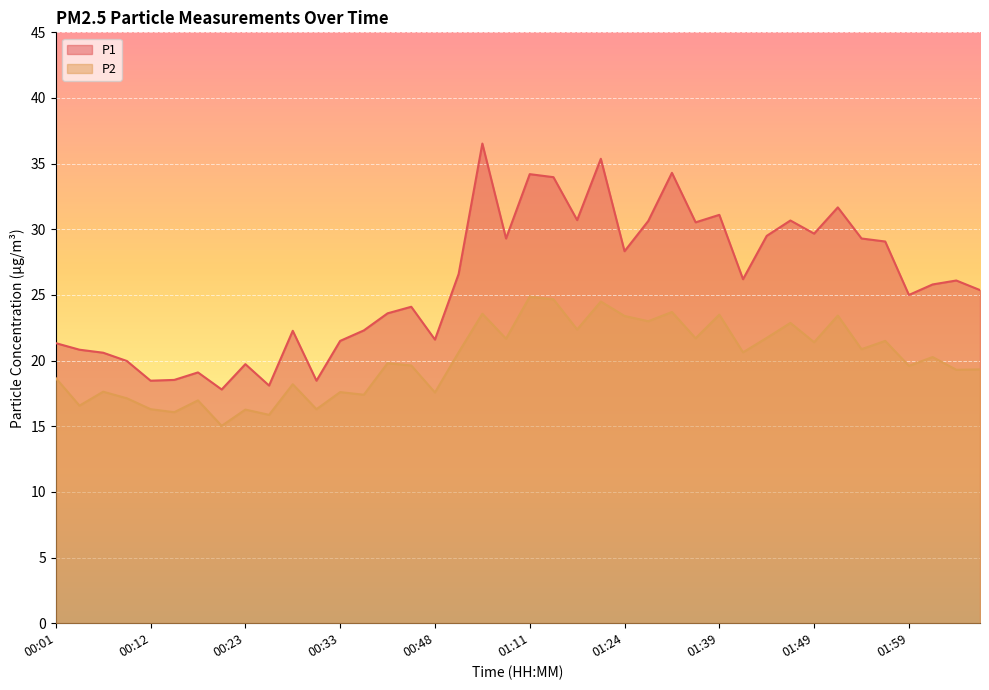

True or false: P1 and P2 cross at least once.

False